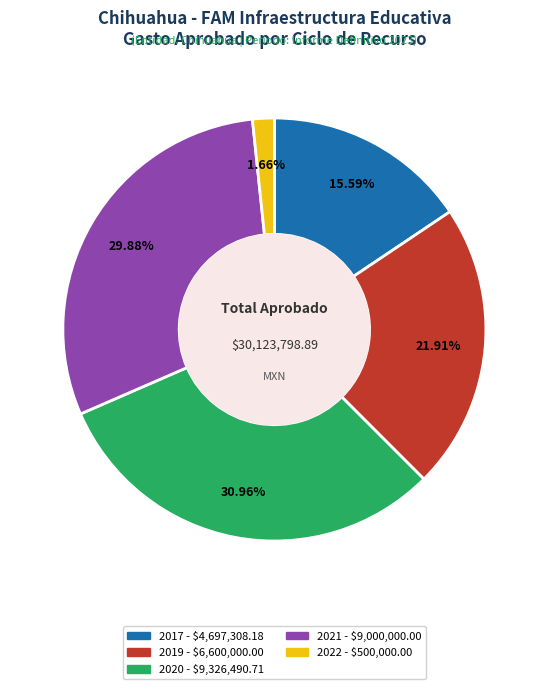

Which category has the smallest portion of the pie?

2022